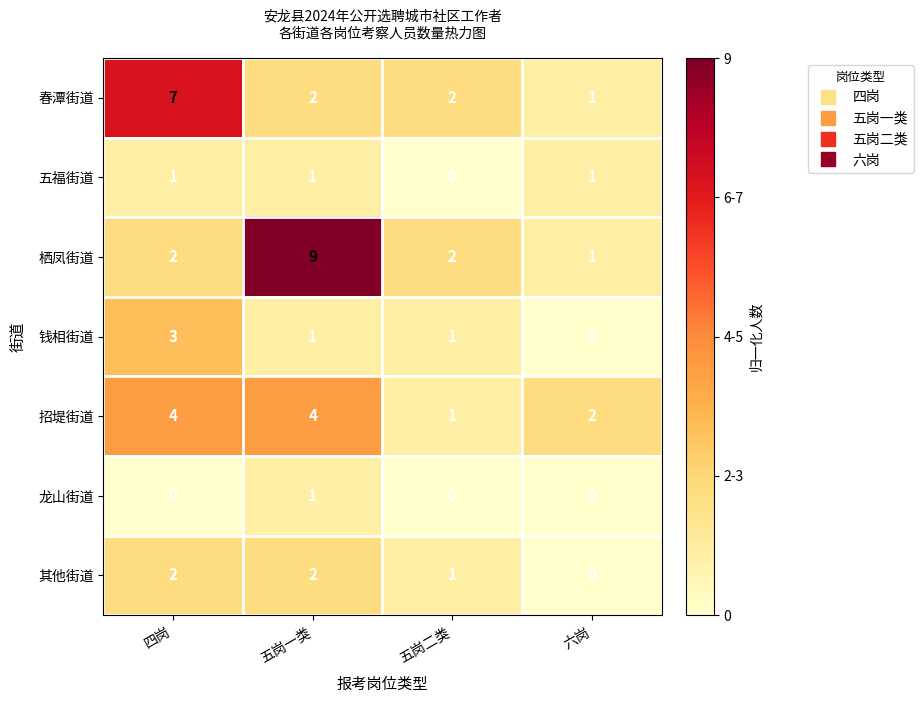

What is the maximum value shown in the chart?

9